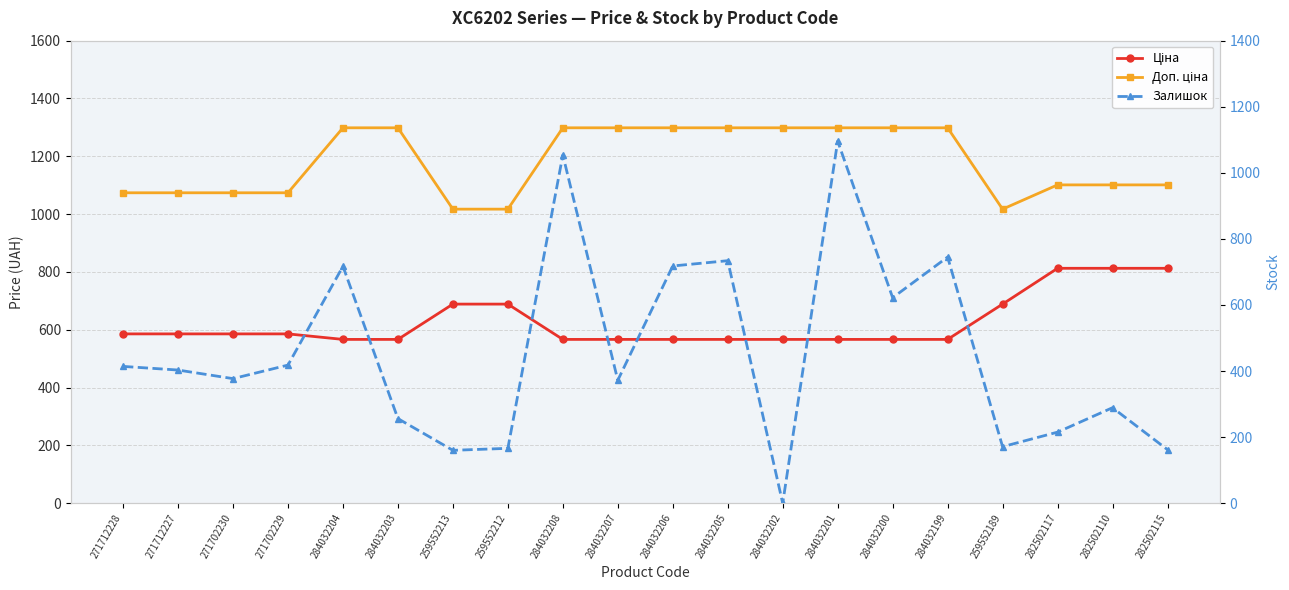

Reading right to left, extract all data points from this chart.

Ціна: 812.5	812.5	812.5	688.7	566.6	566.6	566.6	566.6	566.6	566.6	566.6	566.6	688.7	688.7	566.6	566.6	585.6	585.6	585.6	585.6
Доп. ціна: 1101.1	1101.1	1101.1	1017.2	1298.6	1298.6	1298.6	1298.6	1298.6	1298.6	1298.6	1298.6	1017.2	1017.2	1298.6	1298.6	1073.8	1073.8	1073.8	1073.8
Залишок: 162.0	289.0	215.0	171.0	745.0	622.0	1096.0	0.0	734.0	718.0	372.0	1054.0	166.0	160.0	256.0	717.0	418.0	377.0	403.0	414.0